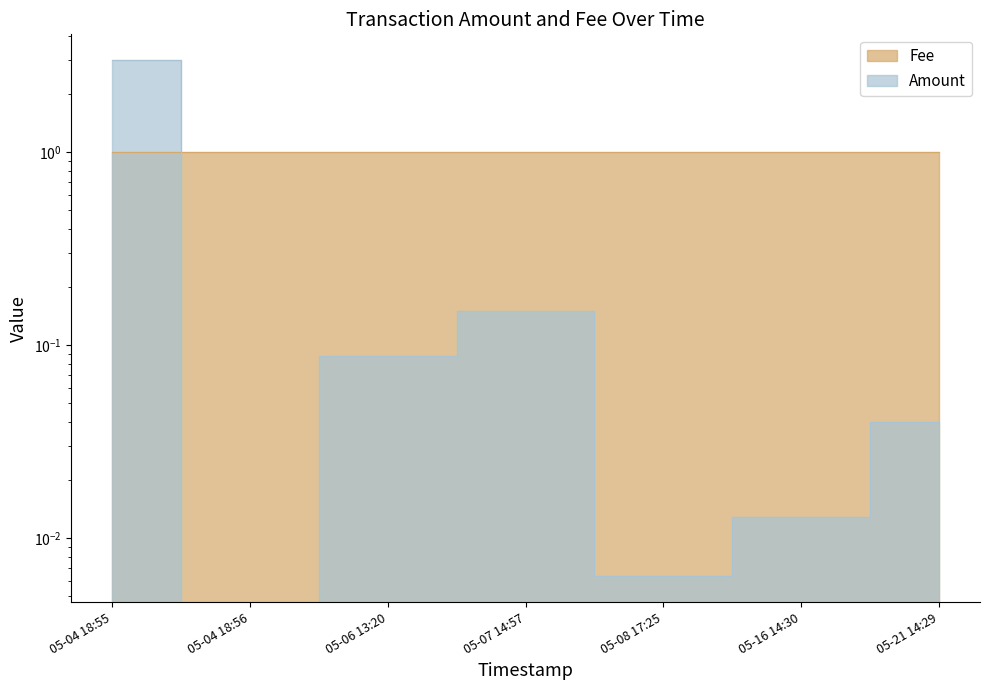

What is the sum of the values at 05-06 13:20 and 05-08 17:25?

0.1